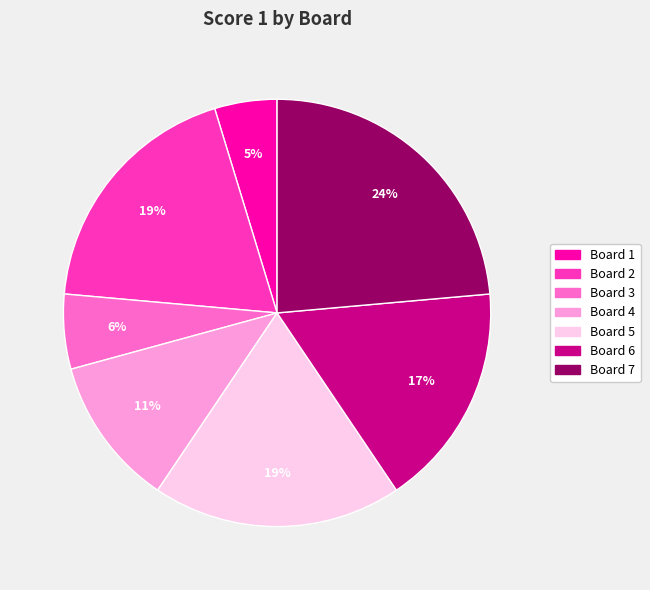

What is the smallest slice in the pie chart?

Board 1